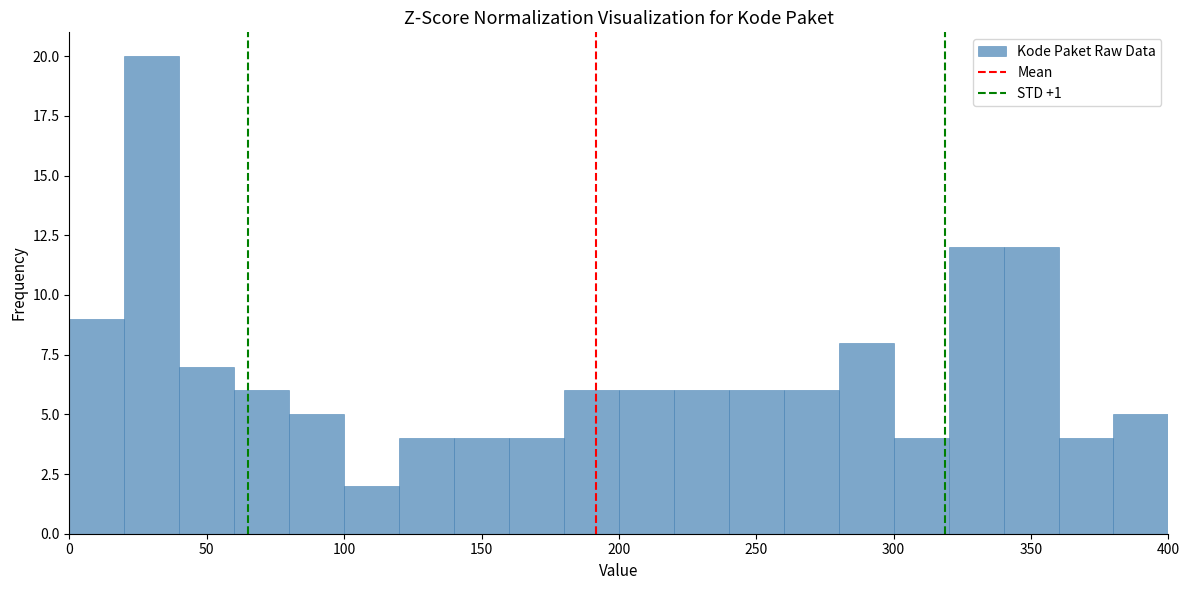

Reading left to right, list every bar in this chart as the range it spans on the x-axis followed by its height. The values are not printed on the chart, so give them approximately, as read against the axis.

0 to 20: 9
20 to 40: 20
40 to 60: 7
60 to 80: 6
80 to 100: 5
100 to 120: 2
120 to 140: 4
140 to 160: 4
160 to 180: 4
180 to 200: 6
200 to 220: 6
220 to 240: 6
240 to 260: 6
260 to 280: 6
280 to 300: 8
300 to 320: 4
320 to 340: 12
340 to 360: 12
360 to 380: 4
380 to 400: 5